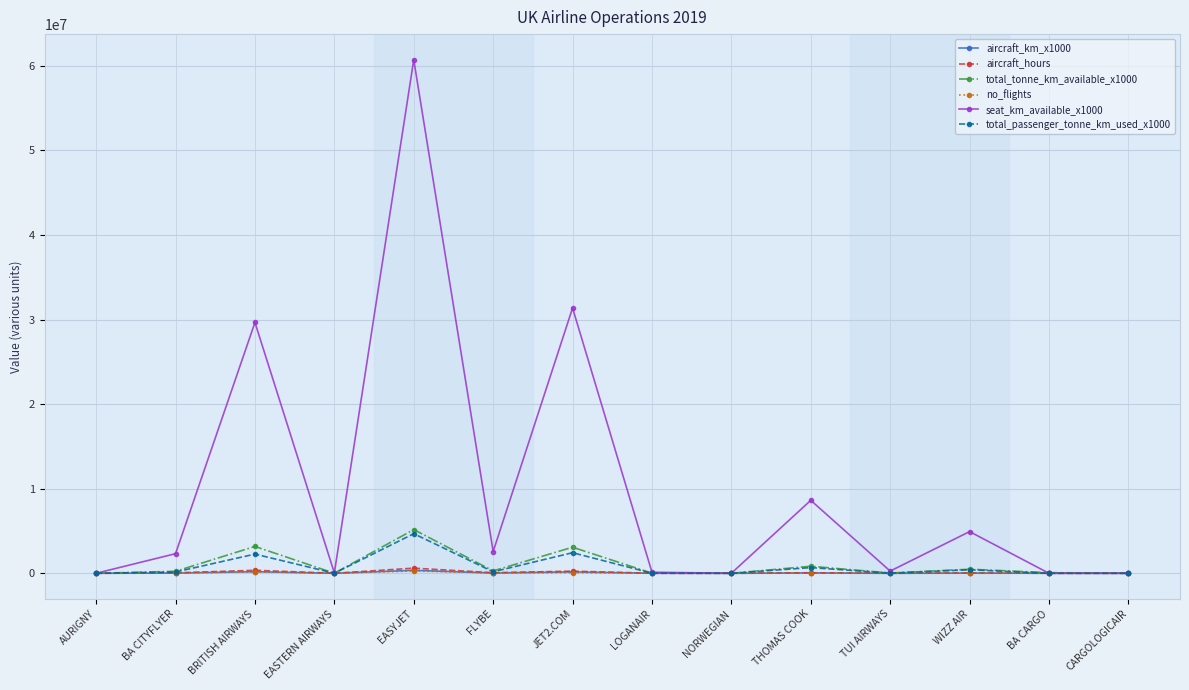

Does the chart have visible grid lines?

Yes